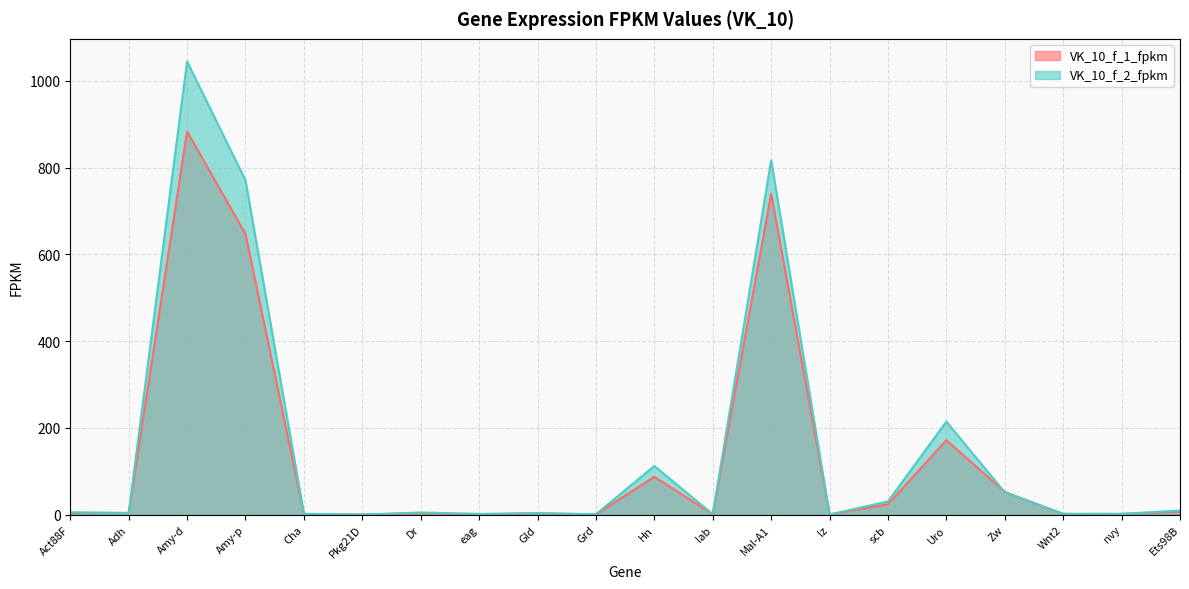

Reading left to right, extract all data points from this chart.

VK_10_f_1_fpkm: 4.1	3.9	883.0	646.6	1.3	0.5	3.4	1.2	3.1	0.8	87.4	0.9	739.5	0.7	24.2	171.7	52.5	1.4	1.7	7.0
VK_10_f_2_fpkm: 5.6	4.1	1044.2	770.4	2.2	0.3	5.2	1.8	3.6	1.1	112.3	1.2	816.7	0.4	30.7	214.5	51.6	2.3	2.1	9.6